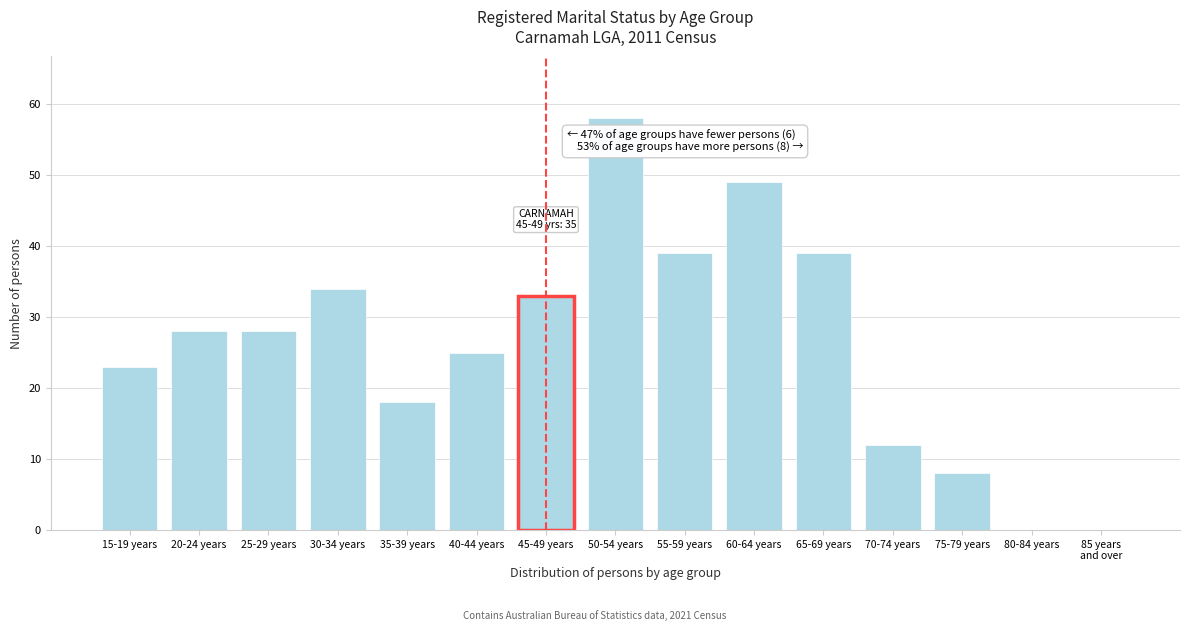

What is the change in value from 35-39 years to 70-74 years?

-6